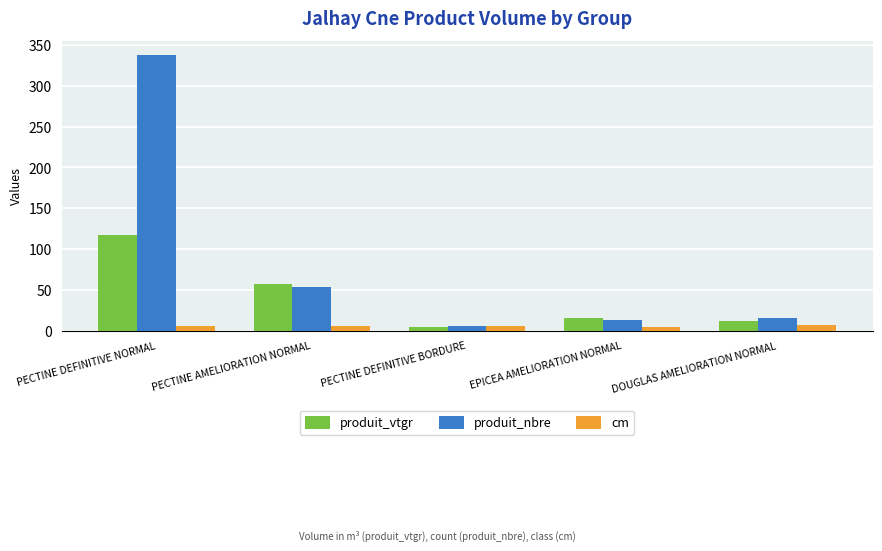

Is it true that produit_nbre equals 13.0 at EPICEA AMELIORATION NORMAL?

True